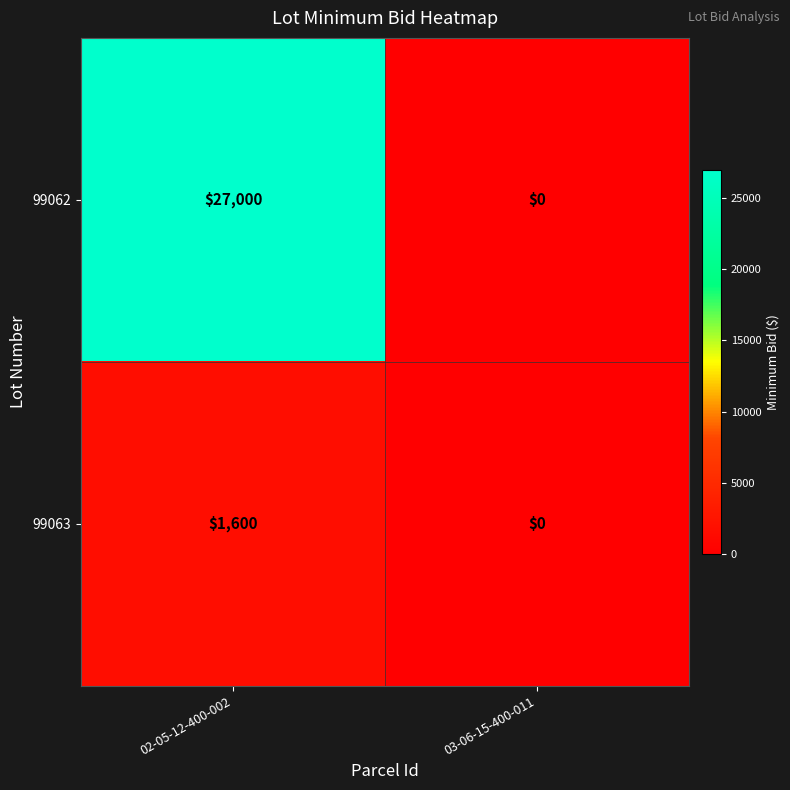

At which category is the sum across all series the highest?

02-05-12-400-002